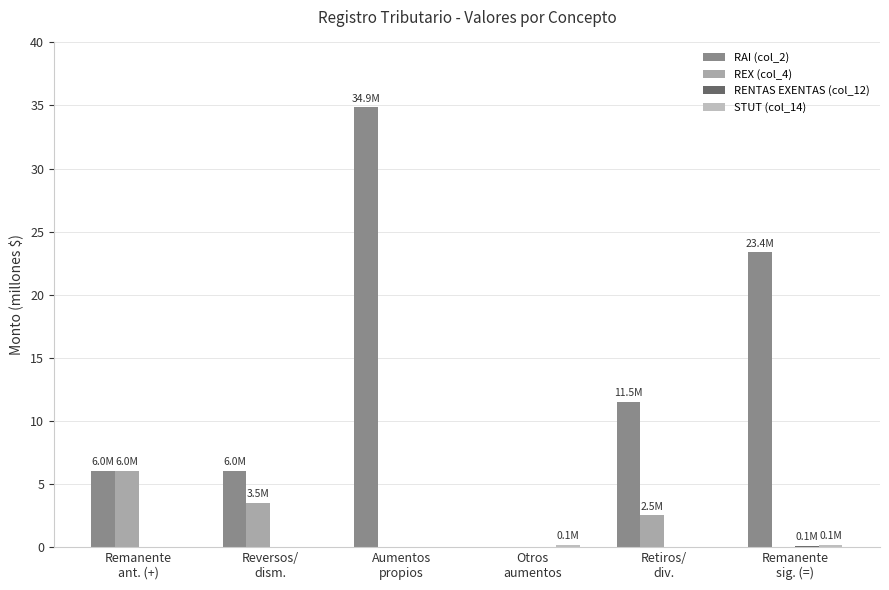

How many categories are shown in the chart?

6